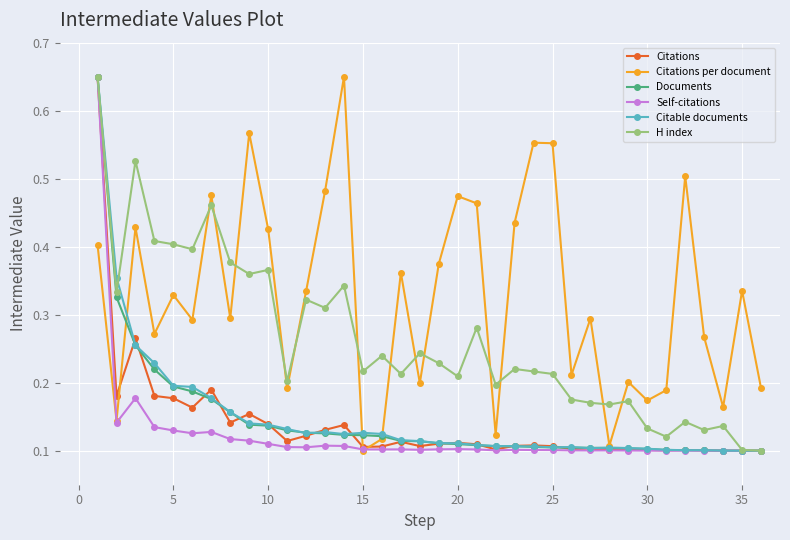

Which series has the largest total across all categories?

Citations per document